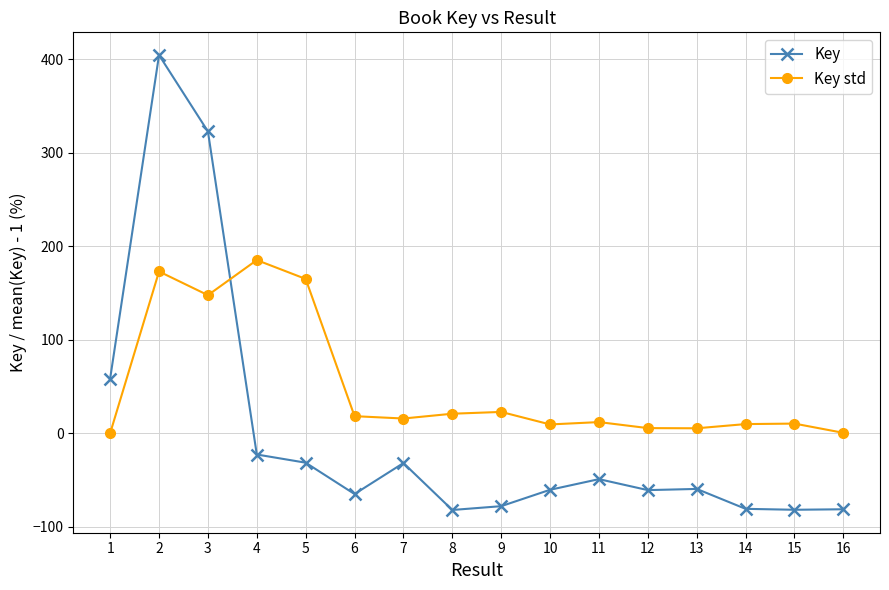

Which series has the largest total across all categories?

Key std